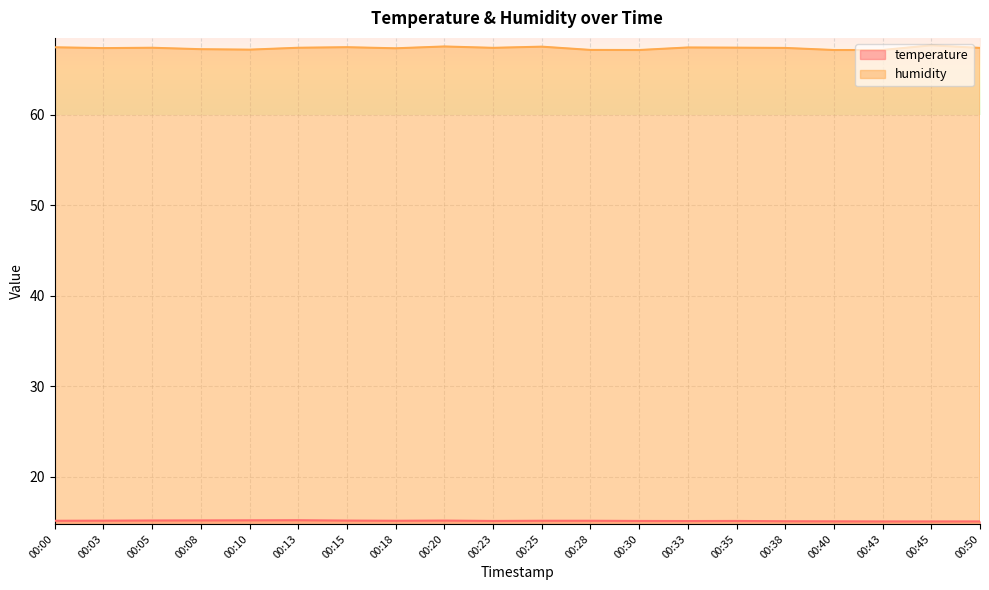

Does the chart display data point markers on the line(s)?

No